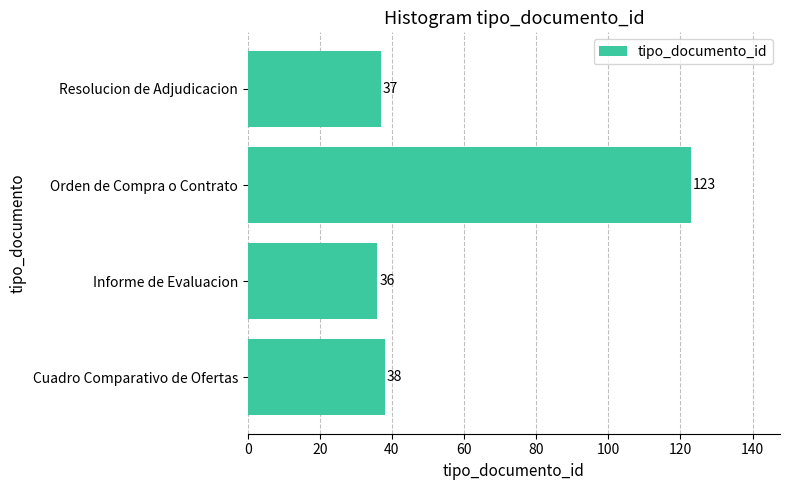

Rank the categories by value from highest to lowest.

Orden de Compra o Contrato, Cuadro Comparativo de Ofertas, Resolucion de Adjudicacion, Informe de Evaluacion